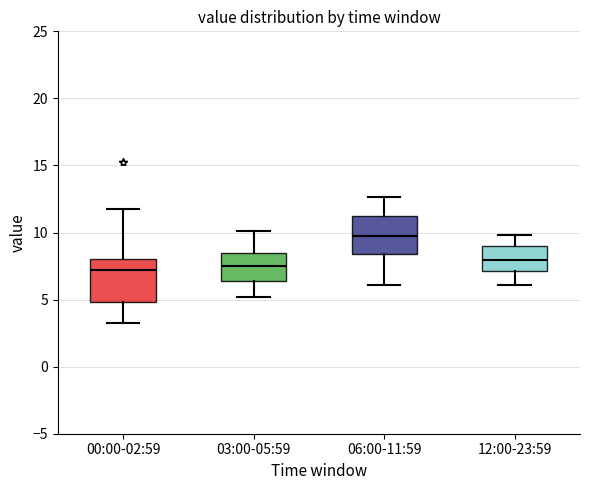

Which box's median line is the highest?

06:00-11:59